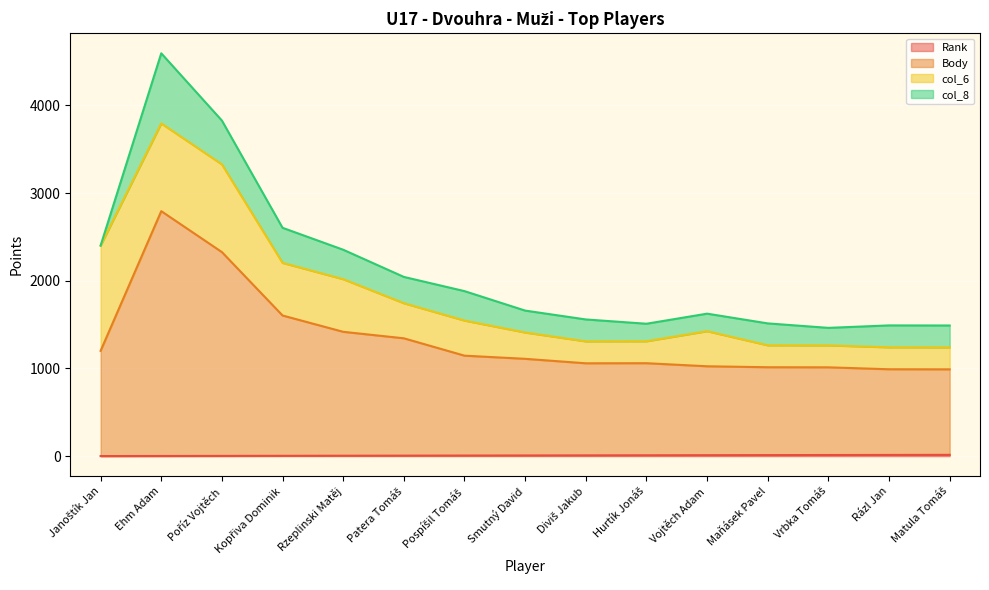

Where is the first local maximum for Body?

Ehm Adam